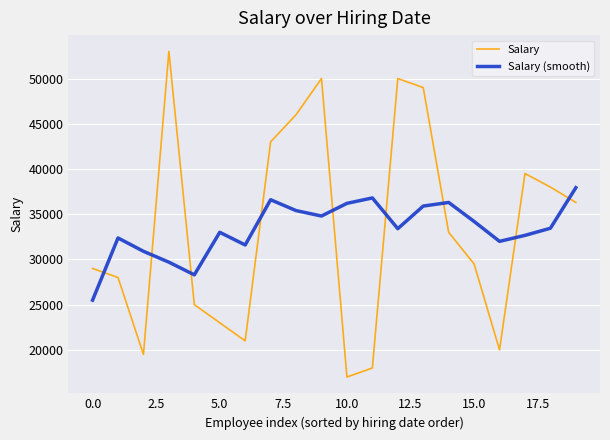

Which series has the widest spread of values?

Salary